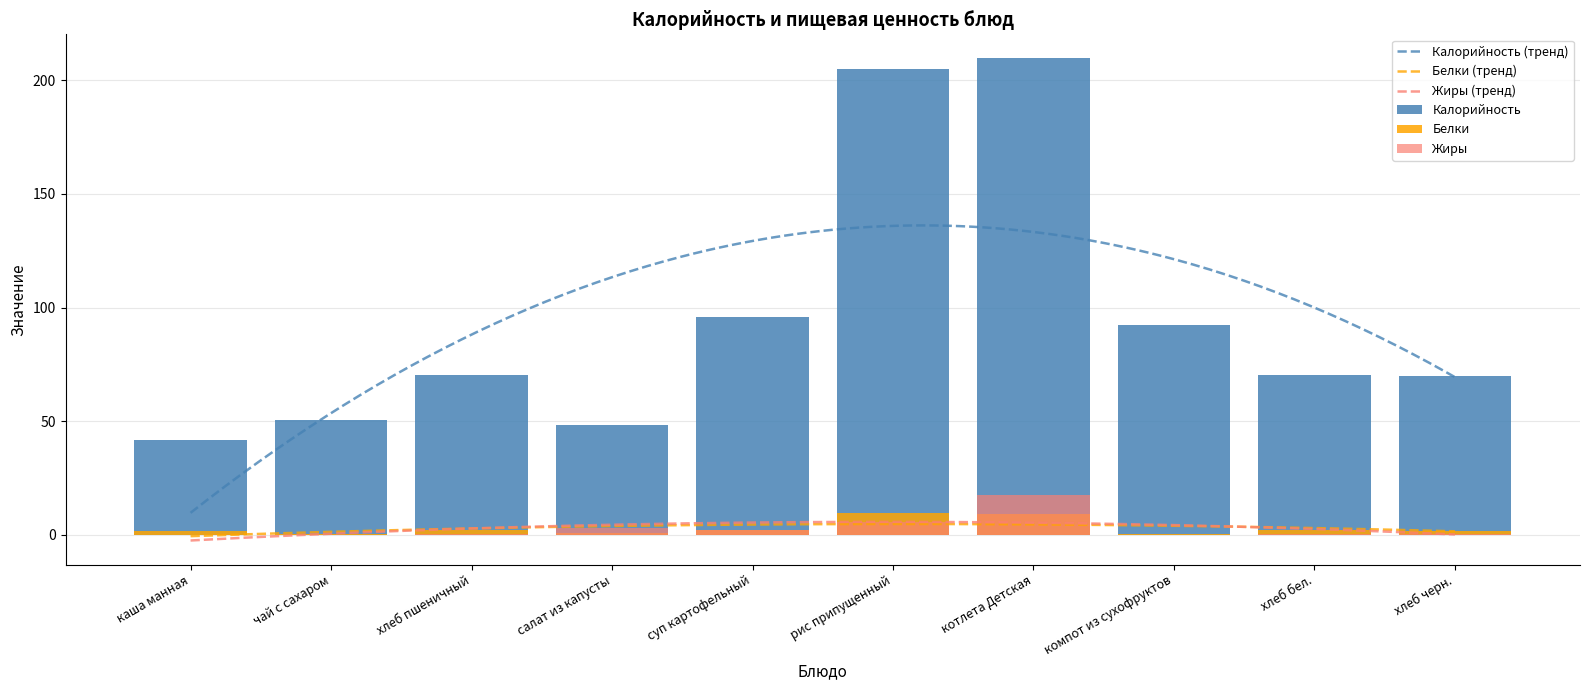

Rank the series at чай с сахаром from lowest to highest value.

Жиры, Белки, Калорийность